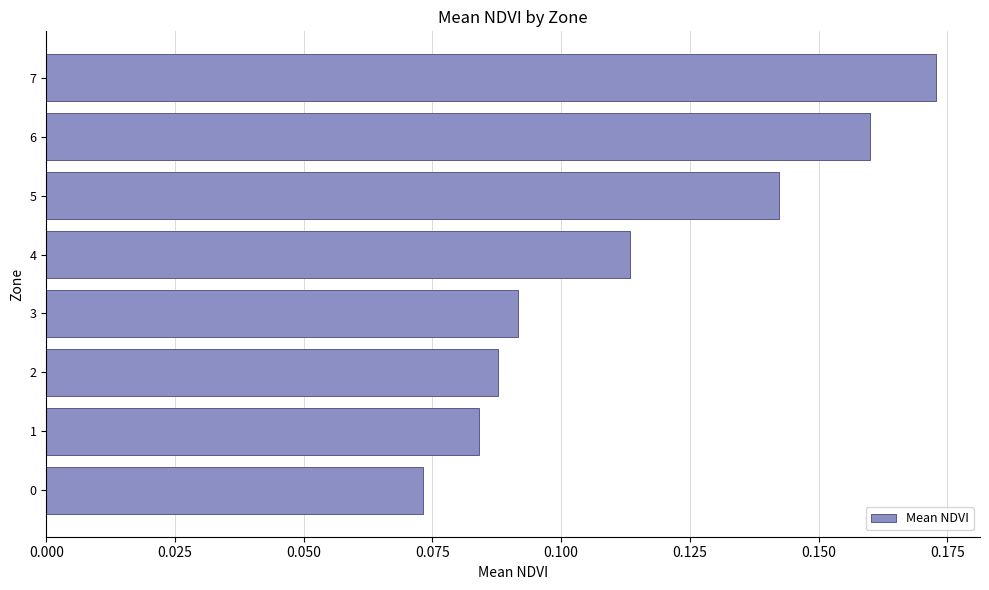

What is the change in value from 1 to 6?

+0.1